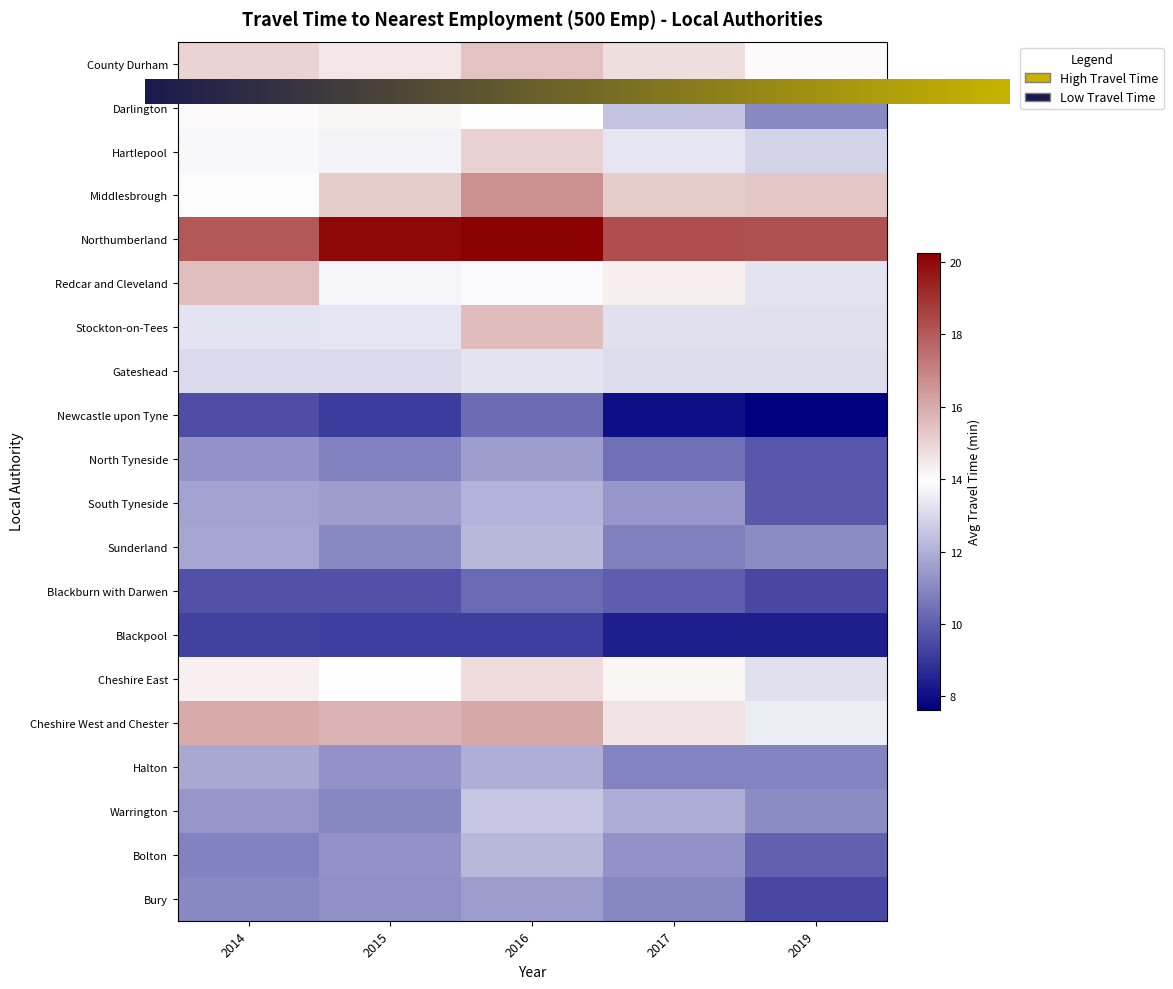

What is the sum of all Sunderland values?

56.9